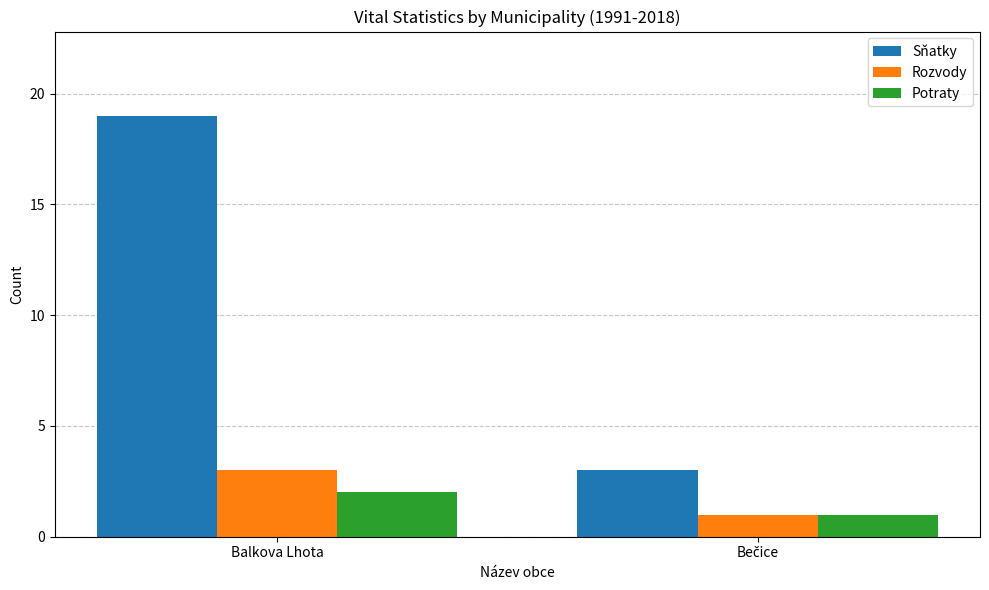

Which series has the largest range (max minus min)?

Sňatky